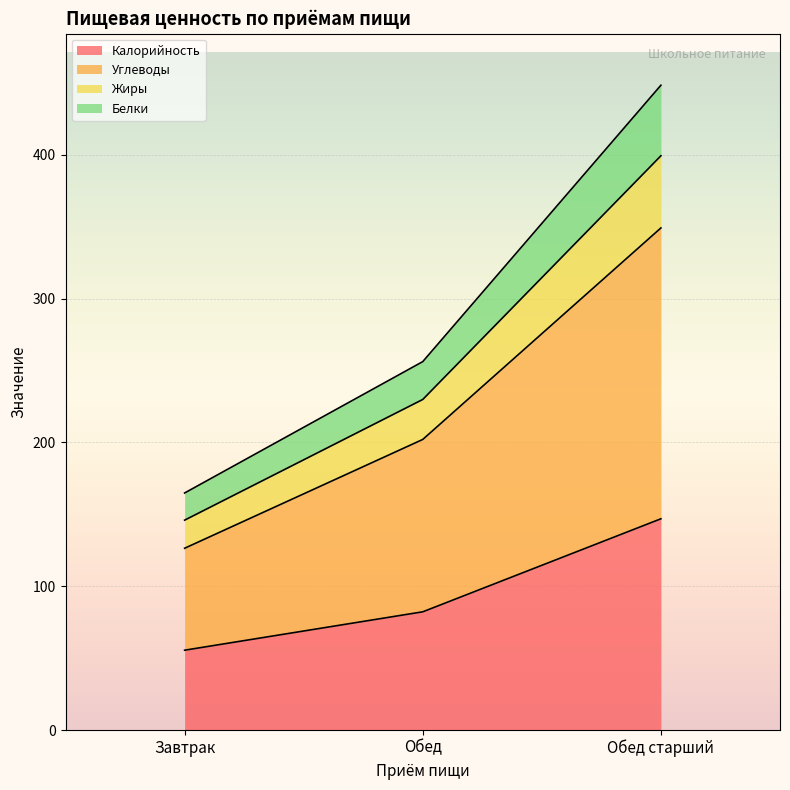

The value of Калорийность at Обед старший is 256.3. True or false?

False